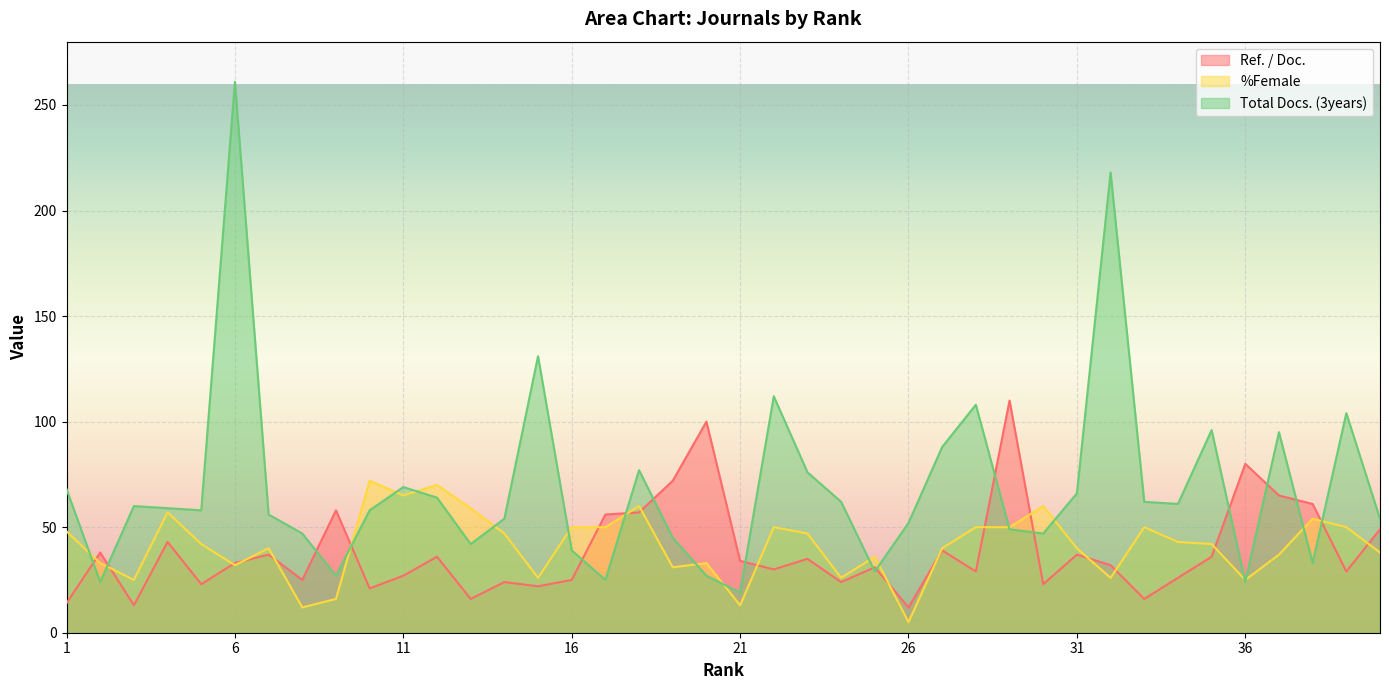

Which label corresponds to the smallest value in the chart?

26